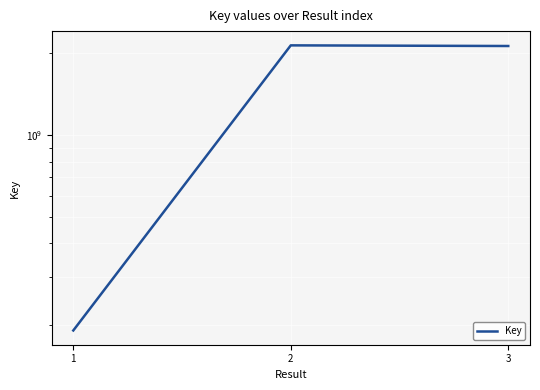

The value at 1 is 114693696. True or false?

False